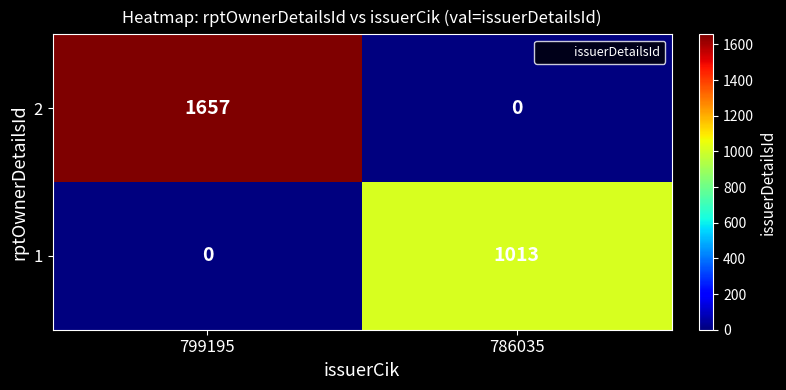

Is it true that 1 equals 282 at 786035?

False